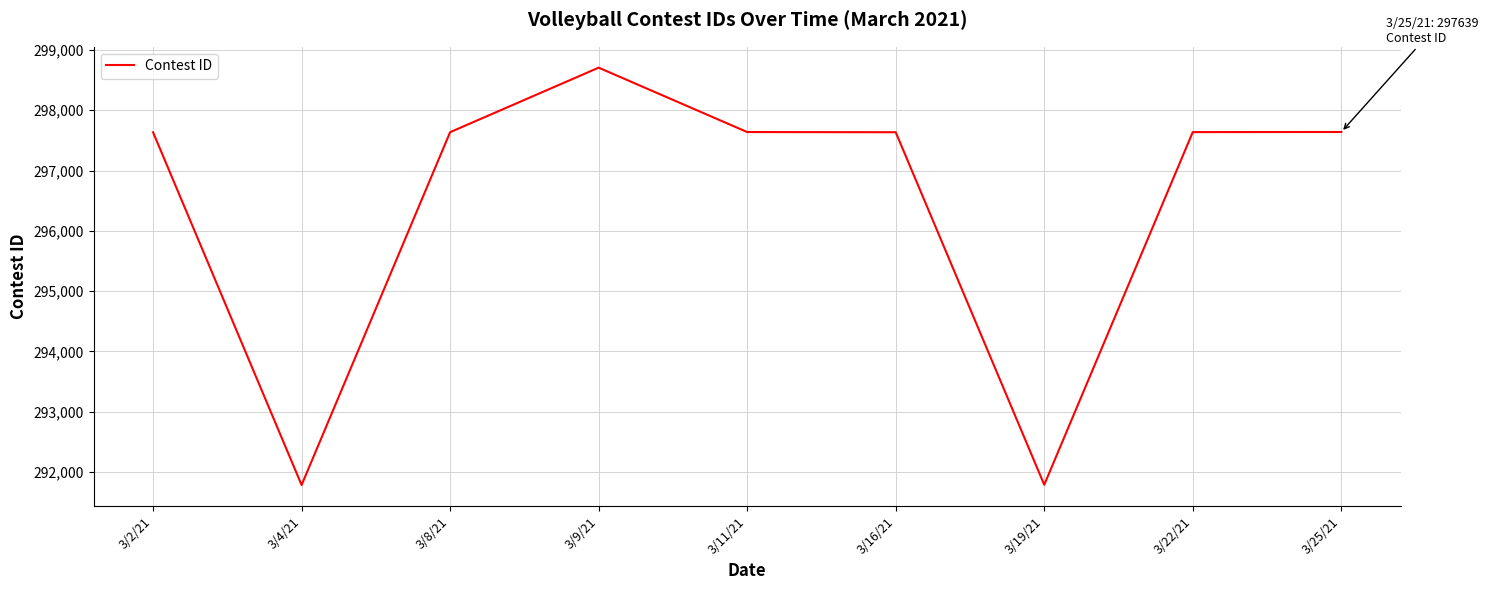

What is the difference between the maximum and second lowest values?

6920